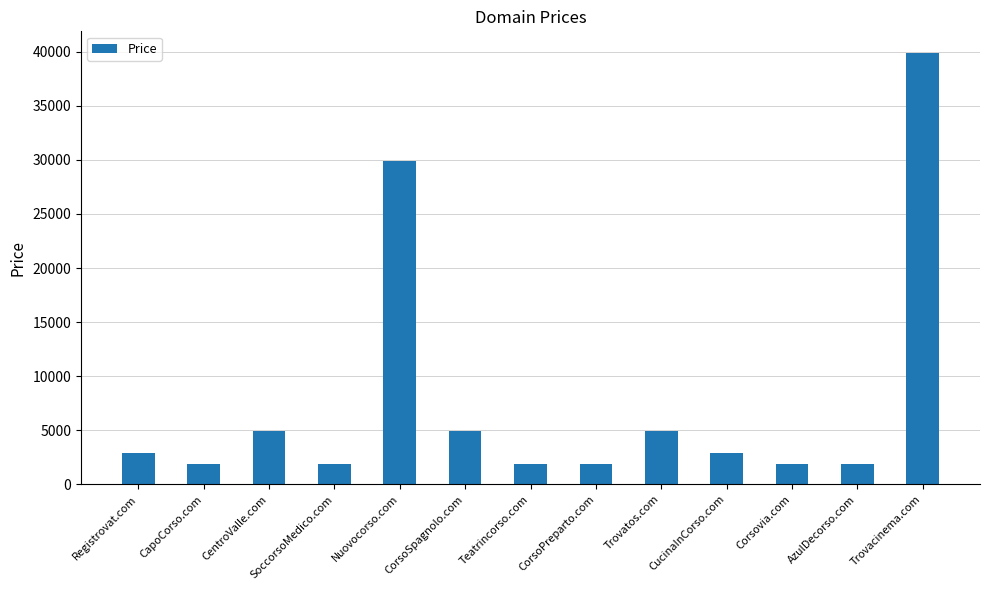

Between Trovatos.com and CucinaInCorso.com, which is larger?

Trovatos.com